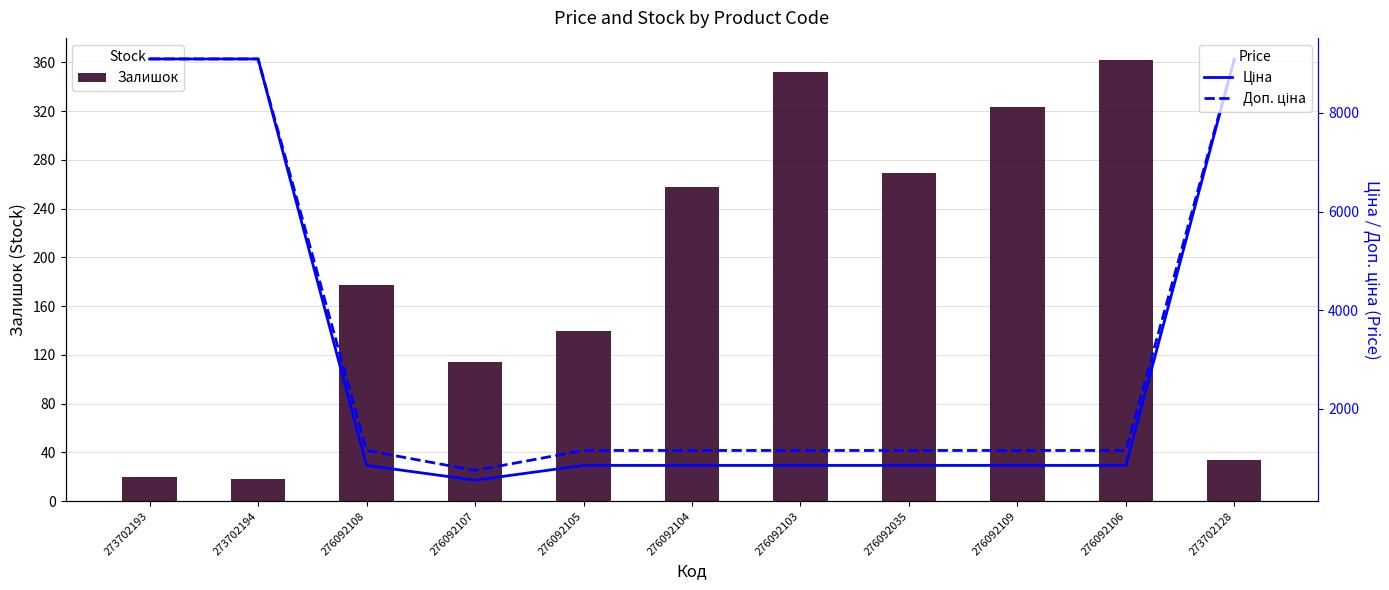

What is the label of the 1st bar from the right?

273702128